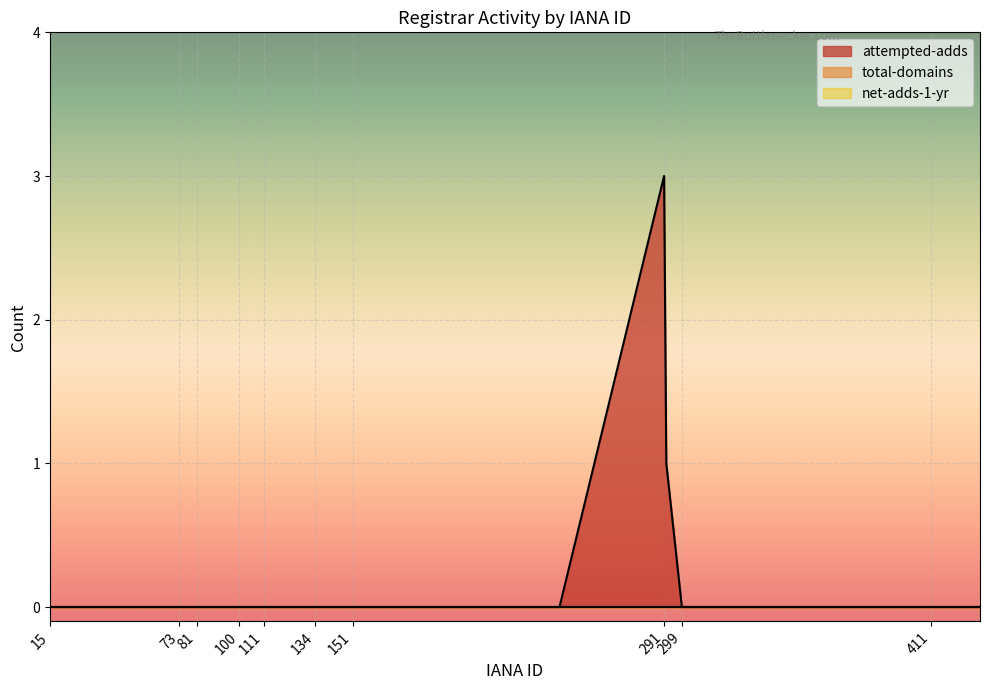

Rank the series by their maximum value, from lowest to highest.

total-domains, net-adds-1-yr, attempted-adds